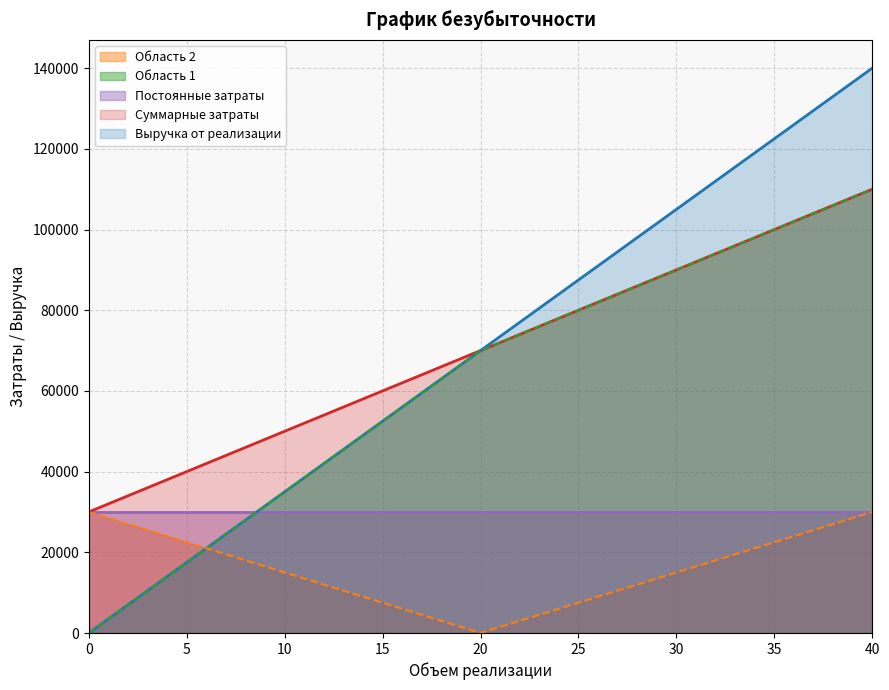

What is the total value across all series at 40?

420000